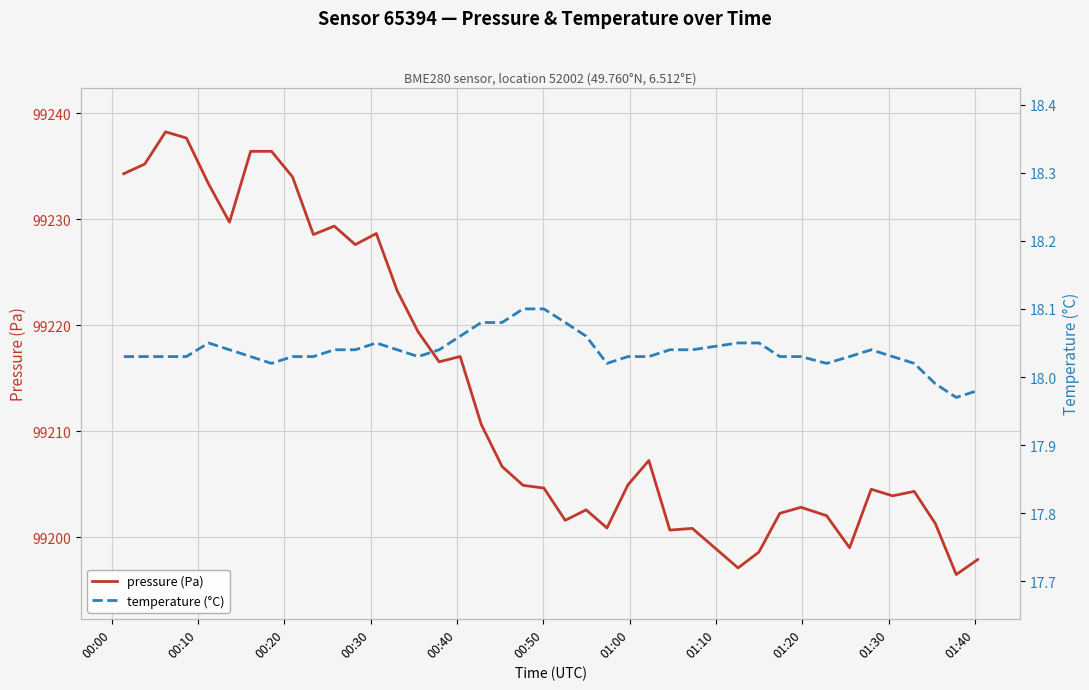

What is the difference between the maximum and second lowest values in the pressure (Pa) series?

41.1